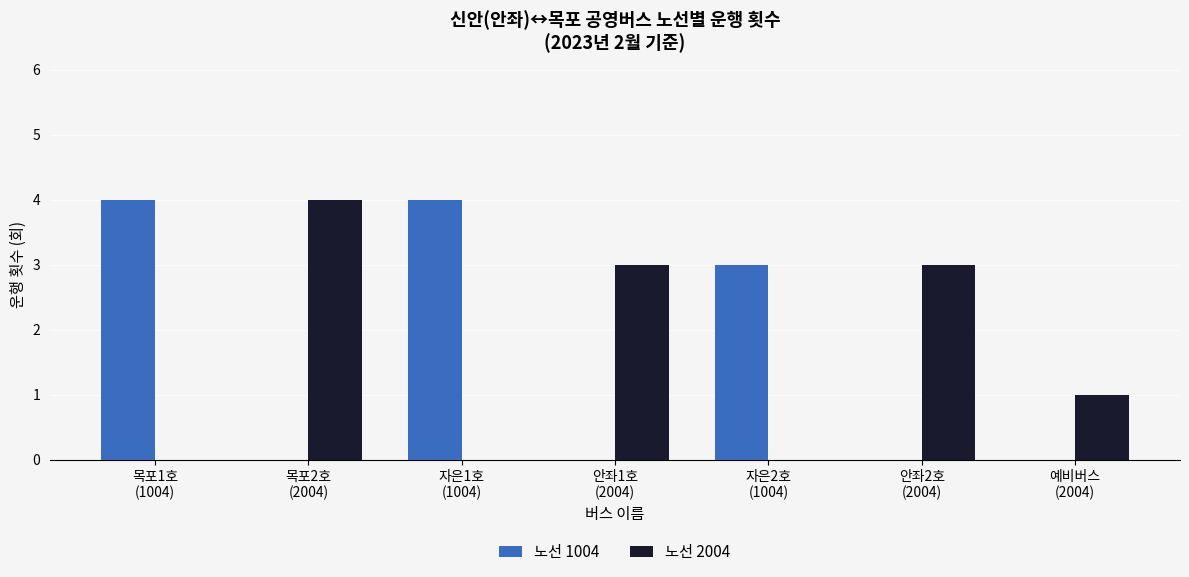

What is the greatest value displayed?

4